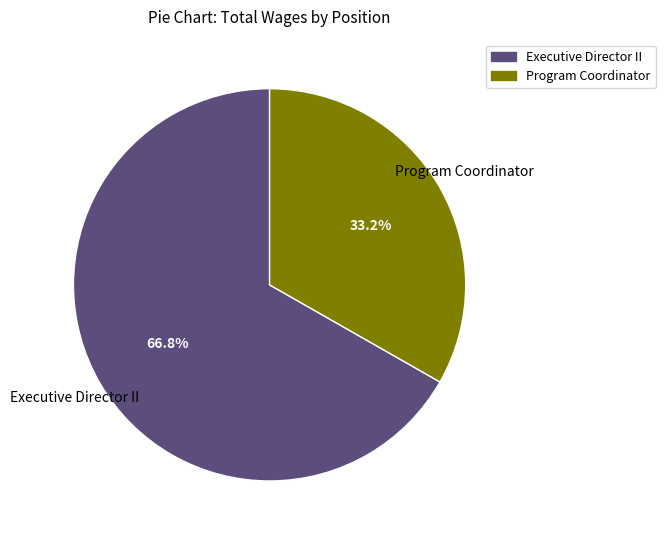

Is it true that Executive Director II is 67% of the pie?

True